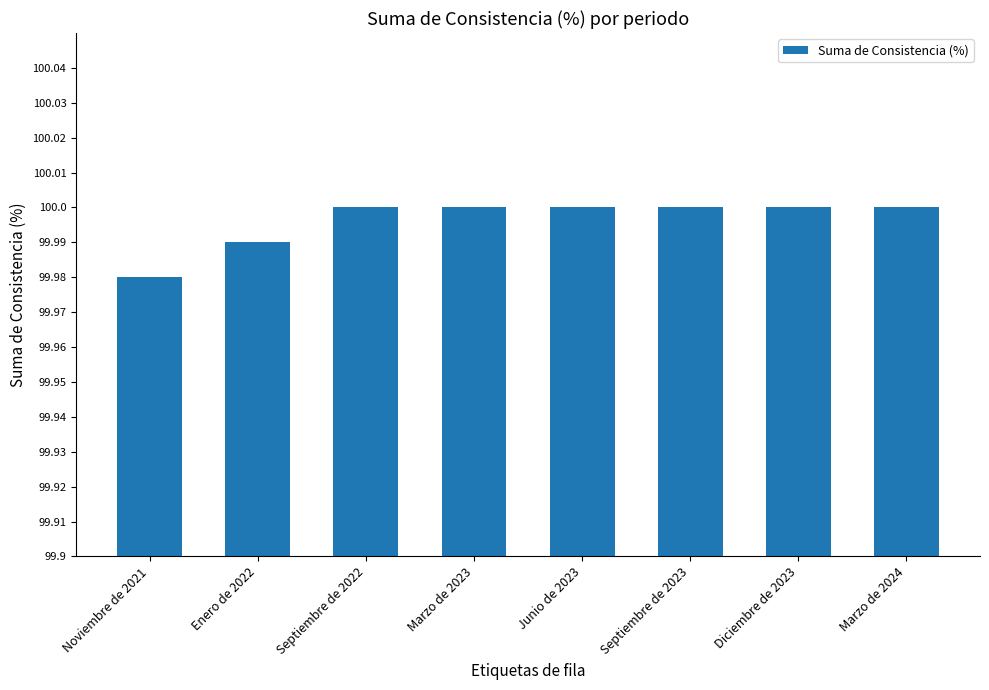

What is the ratio of the value at Diciembre de 2023 to the value at Junio de 2023?

1.0